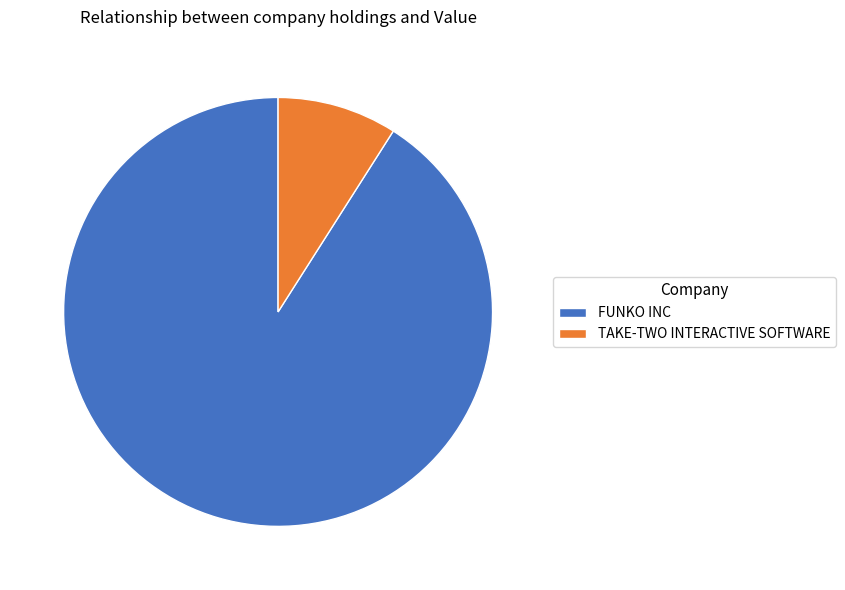

True or false: FUNKO INC accounts for 91% of the total.

True